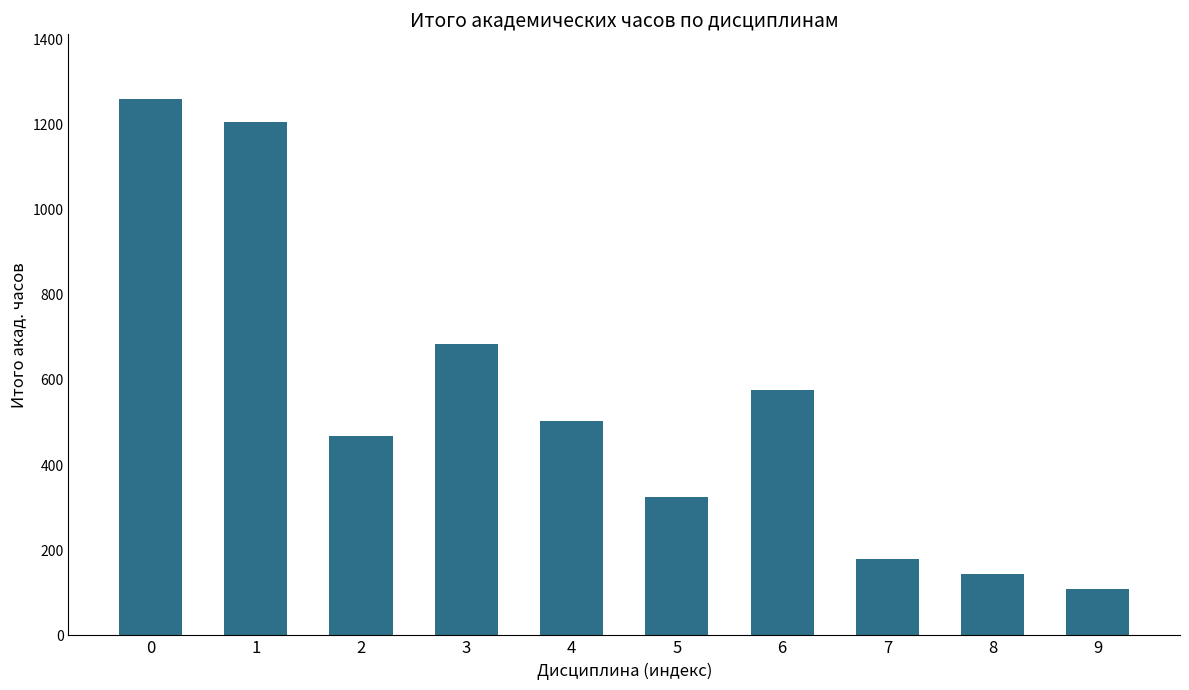

What is the difference between the maximum and minimum values?

1152